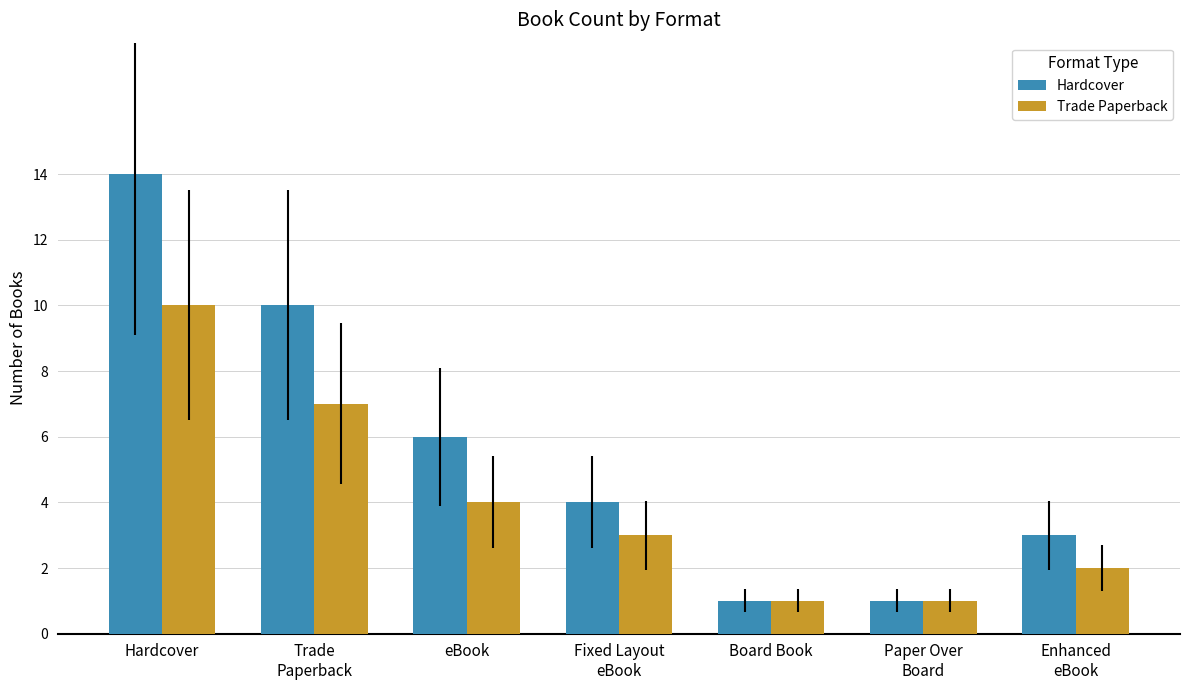

What is the difference between the second highest and second lowest values in the Hardcover series?

9